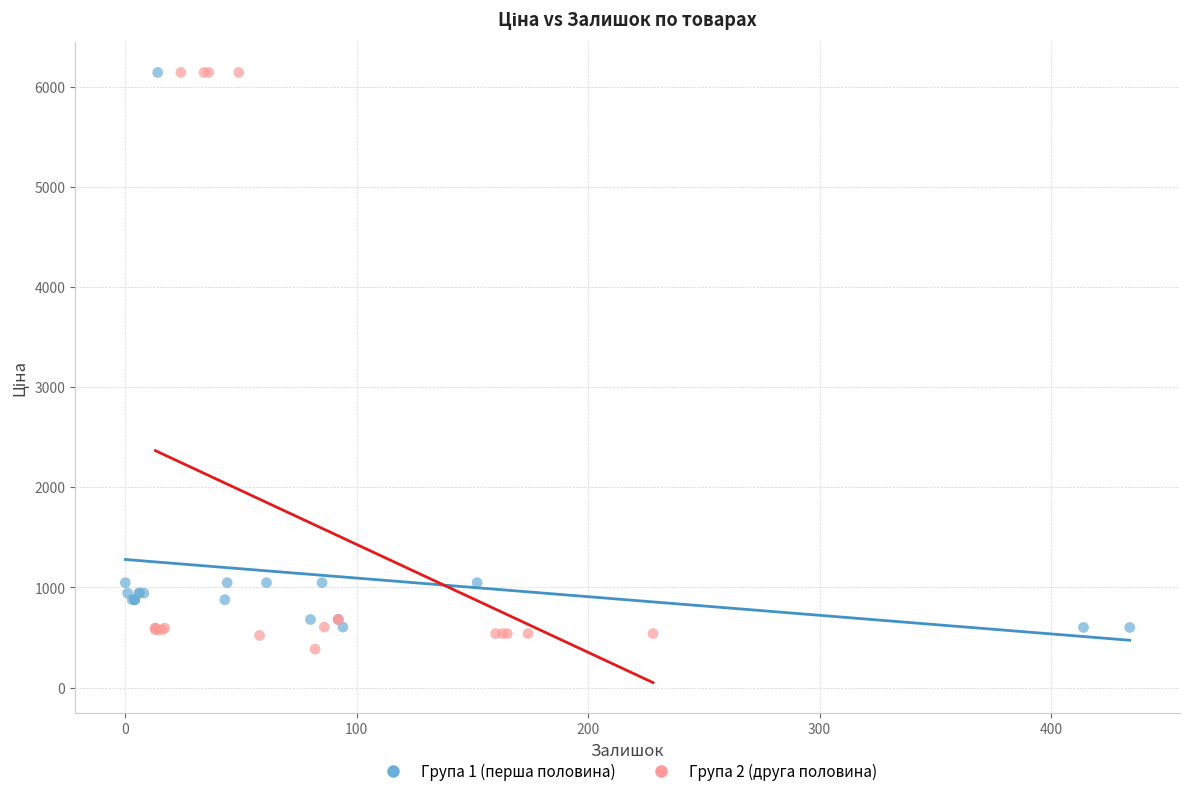

Which series contains the lowest Y value?

Група 2 (друга половина)